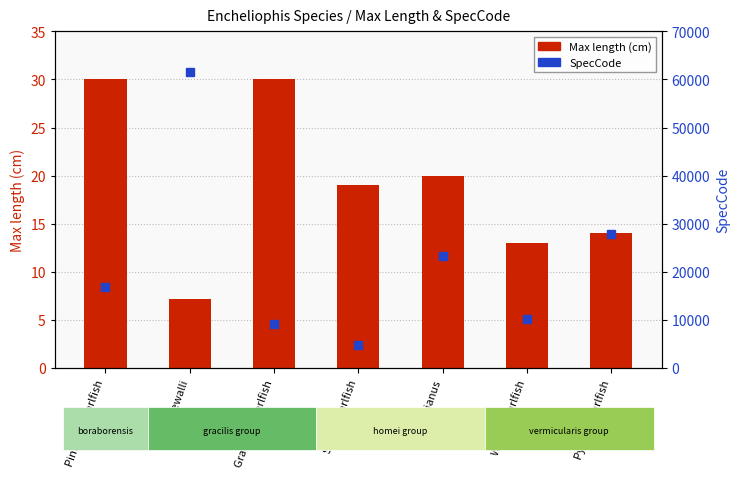

The value of Max length (cm) at sagamianus is 8.0. True or false?

False